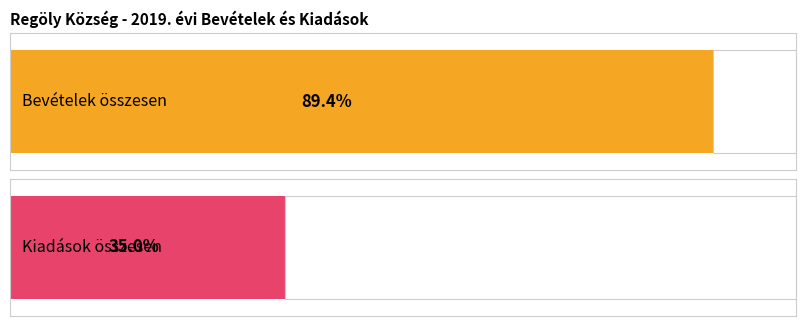

Are the bars horizontal?

Yes